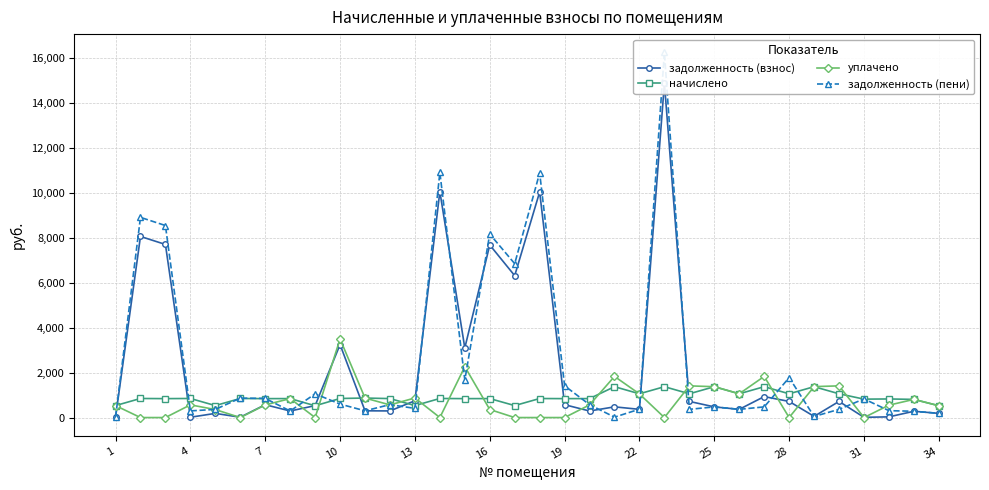

How many distinct data groups are displayed?

4